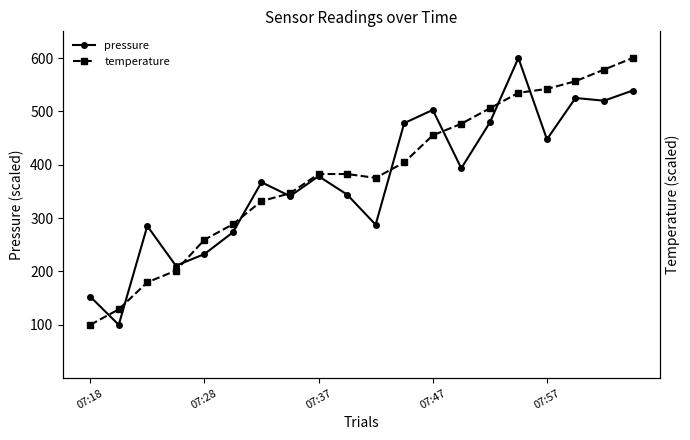

What is the sum of the temperature values at 17 and 5?

844.9